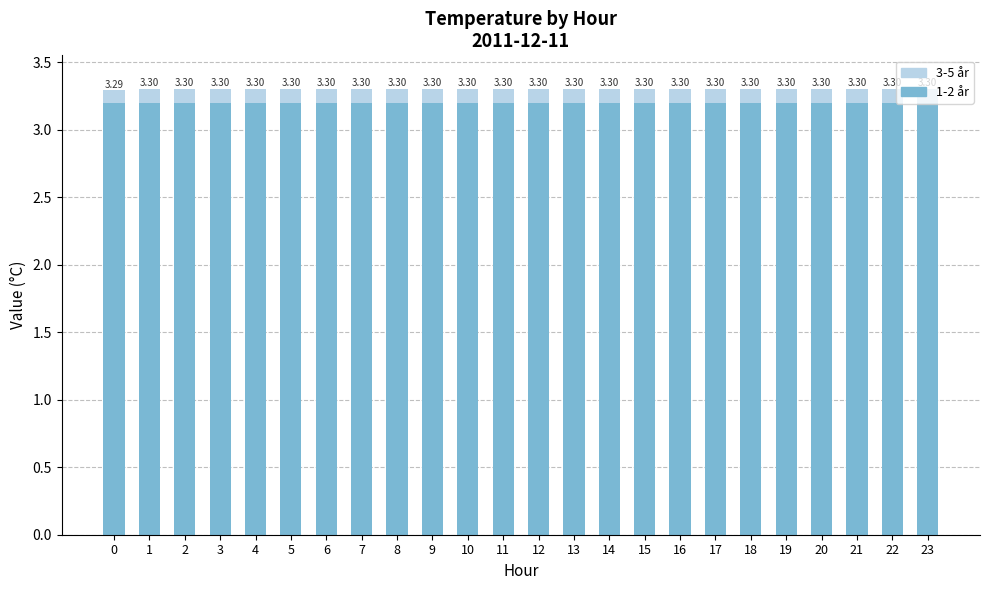

What are all the series names shown in the legend?

3-5 år, 1-2 år